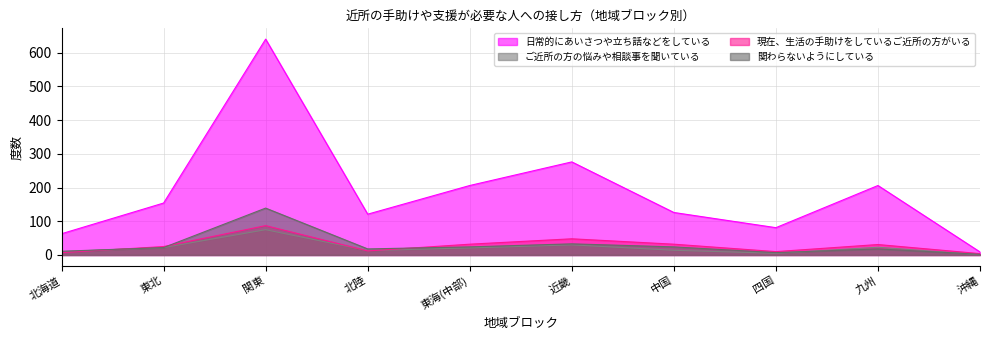

What is the maximum value for ご近所の方の悩みや相談事を聞いている?

75